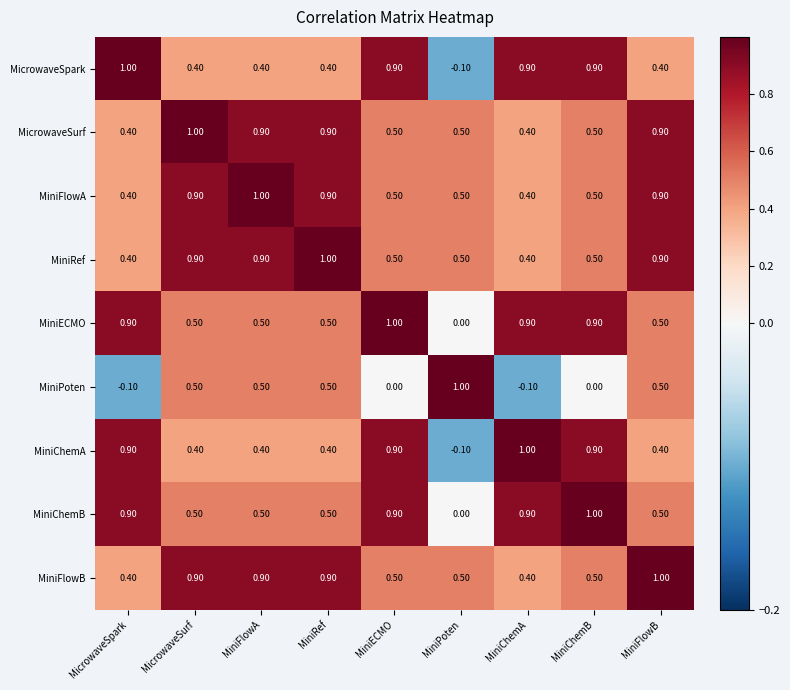

At how many categories does at least one series exceed 0?

9